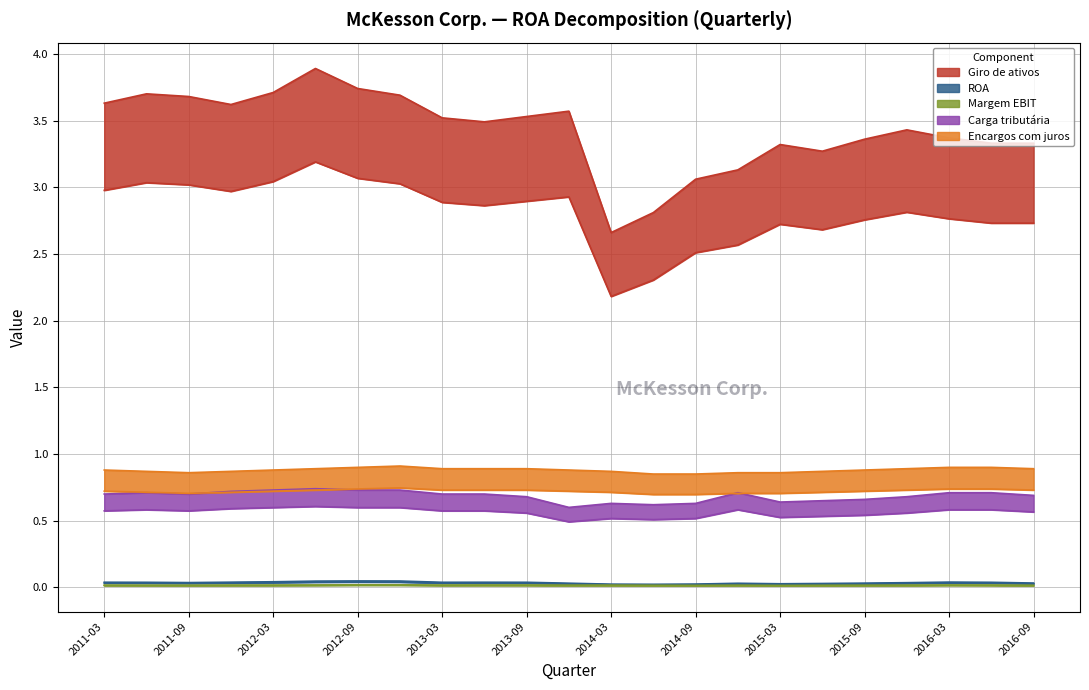

What is the difference between the maximum and minimum values in the Encargos com juros series?

0.1